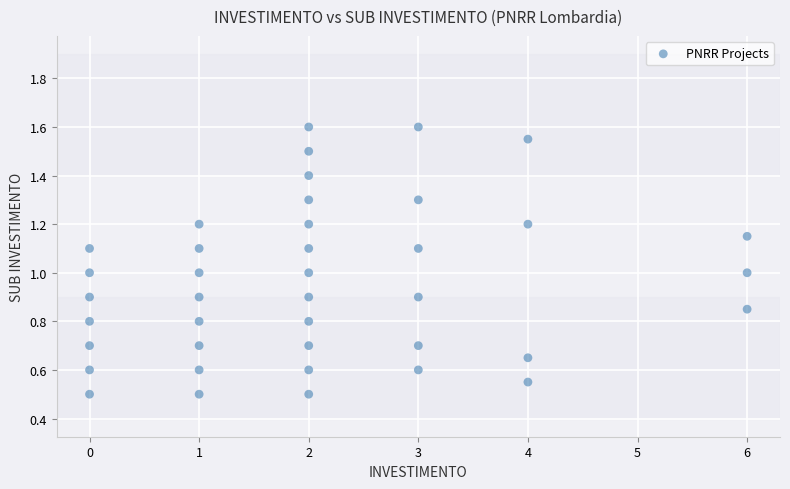

What is the range of X values (max minus min)?

6.0